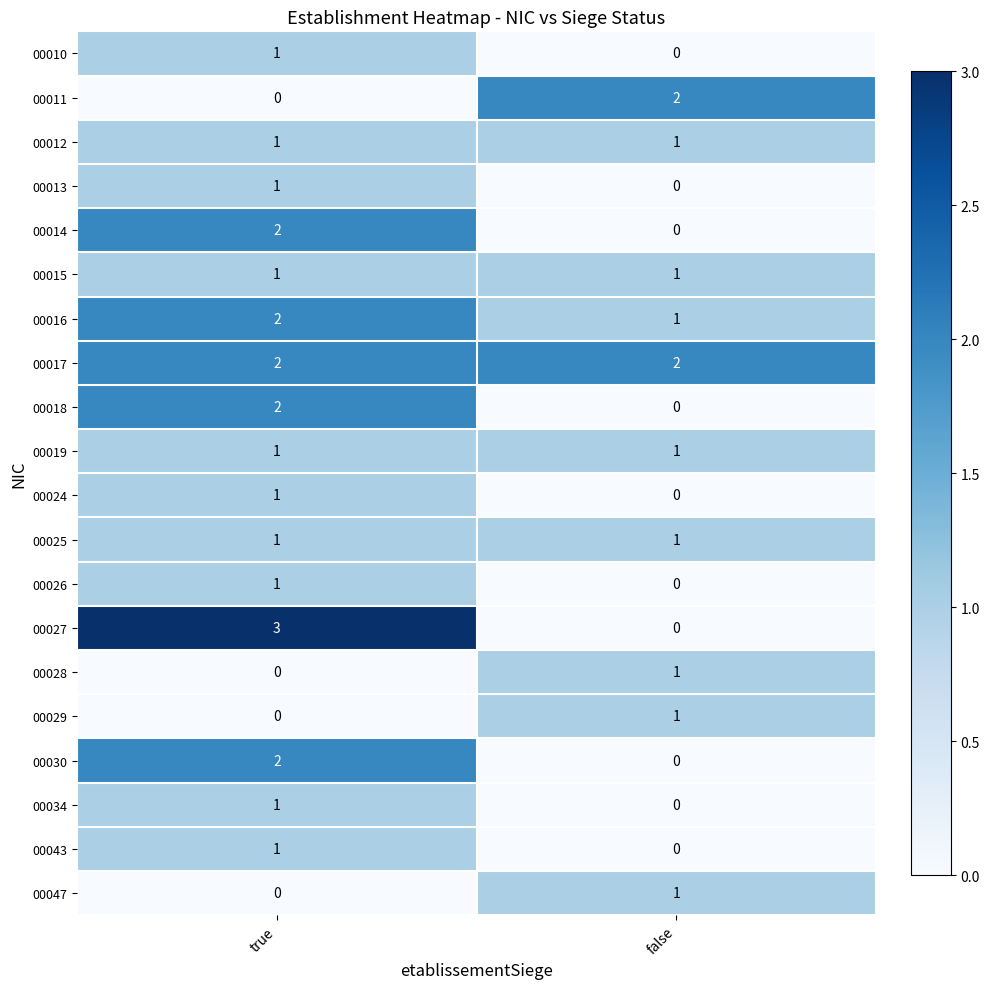

At which label does 00043 reach its peak?

true